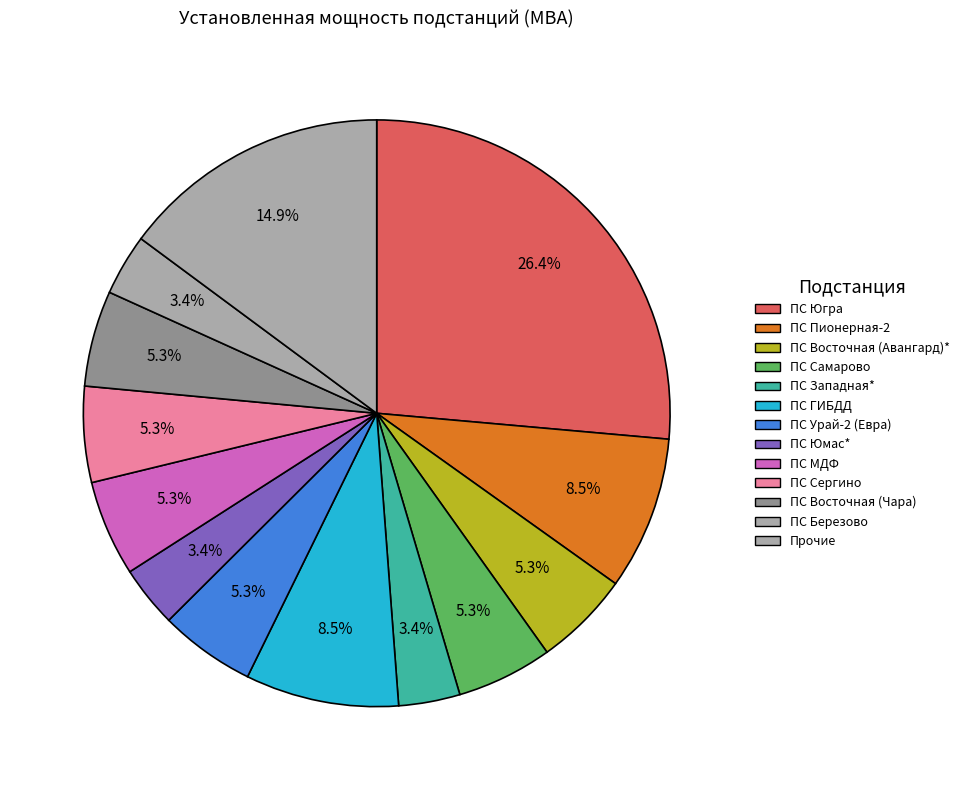

How many segments does this pie chart have?

13